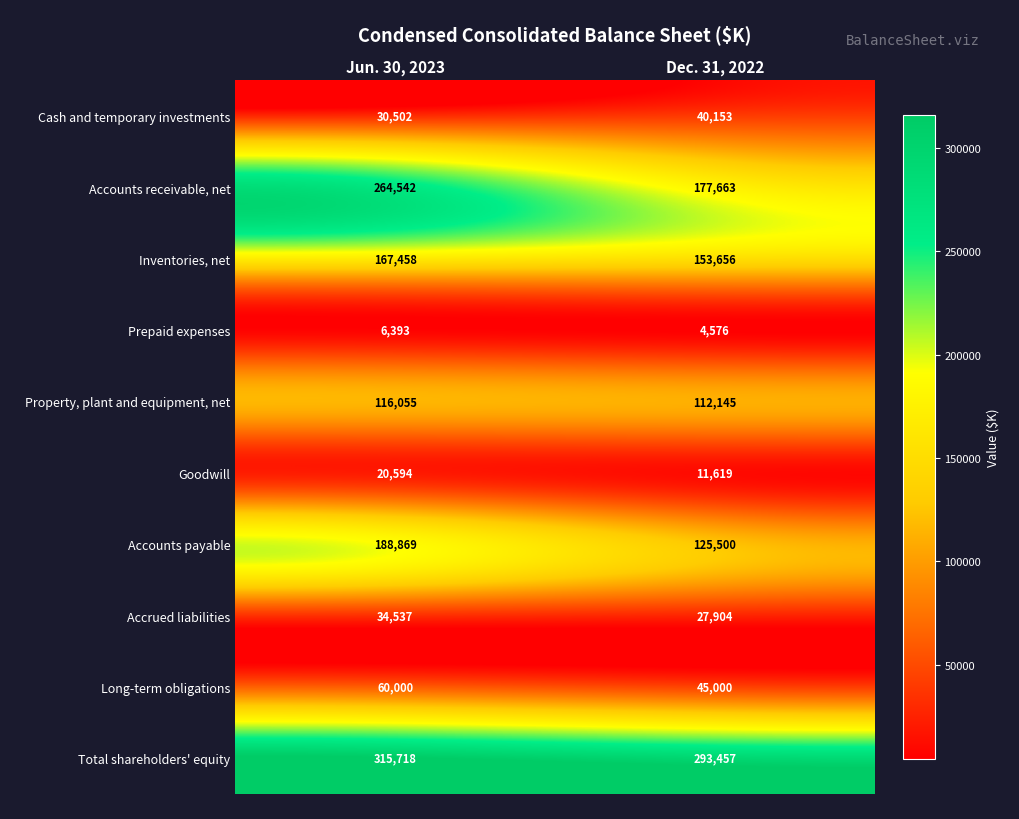

The Prepaid expenses series shows 2759 at Jun. 30, 2023. True or false?

False